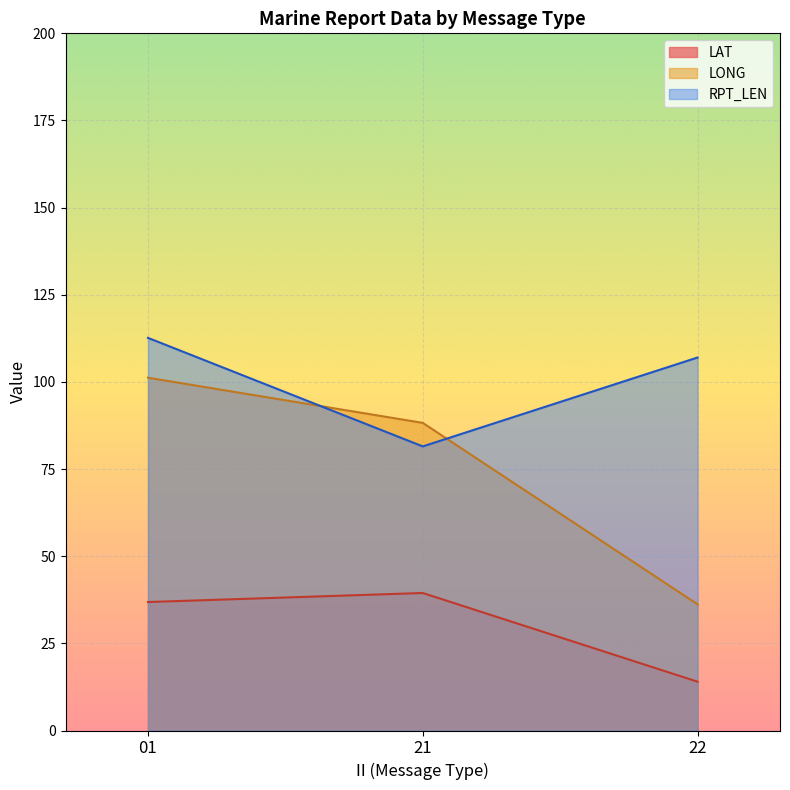

True or false: LAT and RPT_LEN cross at least once.

False